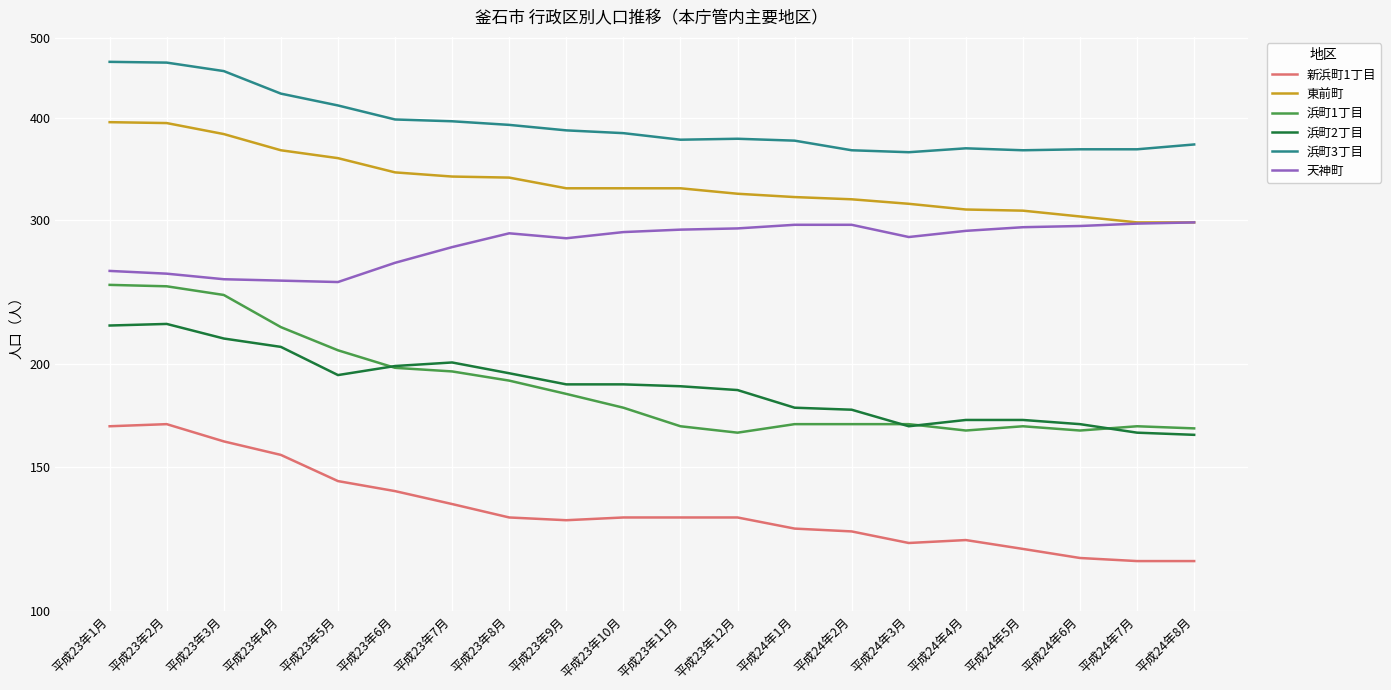

Count the number of data series in this chart.

6